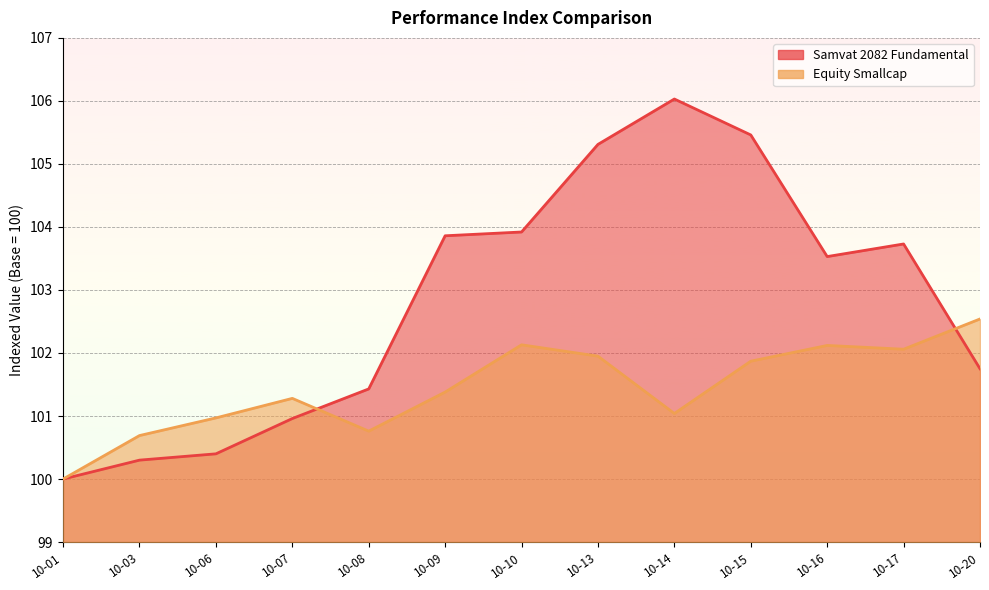

How many distinct data groups are displayed?

2